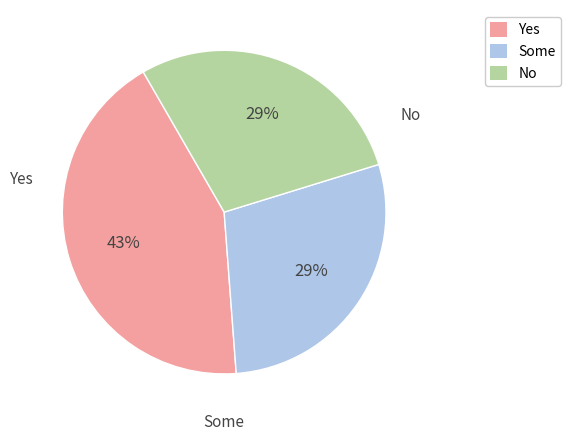

To the nearest percent, what percentage of the pie is No?

29%